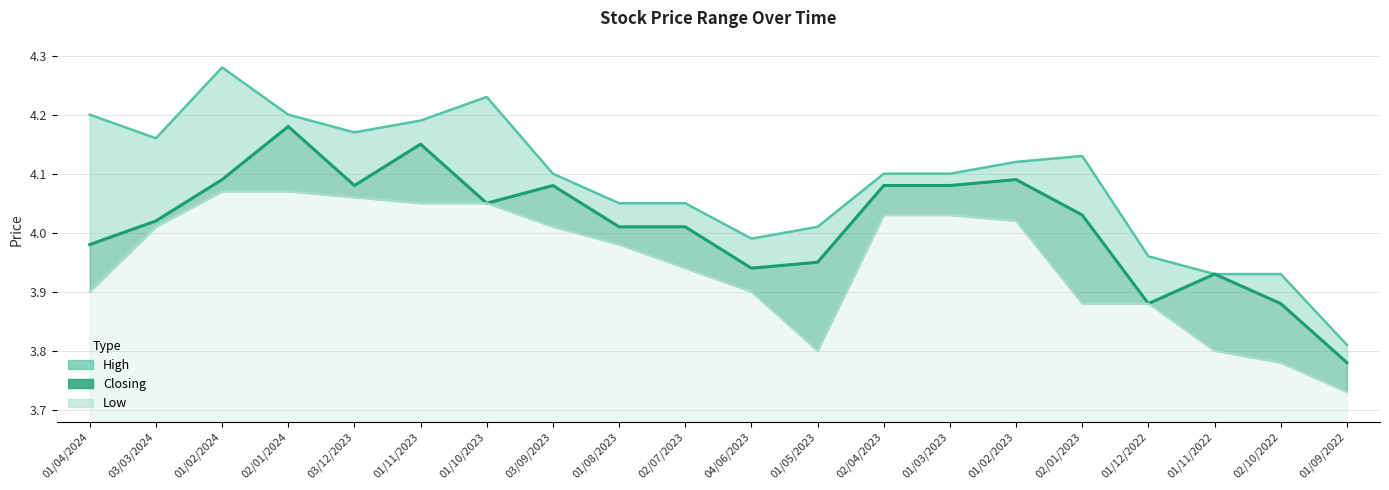

Reading left to right, transcribe all the data shown in this chart.

High: 01/04/2024=4.2	03/03/2024=4.2	01/02/2024=4.3	02/01/2024=4.2	03/12/2023=4.2	01/11/2023=4.2	01/10/2023=4.2	03/09/2023=4.1	01/08/2023=4.0	02/07/2023=4.0	04/06/2023=4.0	01/05/2023=4.0	02/04/2023=4.1	01/03/2023=4.1	01/02/2023=4.1	02/01/2023=4.1	01/12/2022=4.0	01/11/2022=3.9	02/10/2022=3.9	01/09/2022=3.8
Closing: 01/04/2024=4.0	03/03/2024=4.0	01/02/2024=4.1	02/01/2024=4.2	03/12/2023=4.1	01/11/2023=4.2	01/10/2023=4.0	03/09/2023=4.1	01/08/2023=4.0	02/07/2023=4.0	04/06/2023=3.9	01/05/2023=4.0	02/04/2023=4.1	01/03/2023=4.1	01/02/2023=4.1	02/01/2023=4.0	01/12/2022=3.9	01/11/2022=3.9	02/10/2022=3.9	01/09/2022=3.8
Low: 01/04/2024=3.9	03/03/2024=4.0	01/02/2024=4.1	02/01/2024=4.1	03/12/2023=4.1	01/11/2023=4.0	01/10/2023=4.0	03/09/2023=4.0	01/08/2023=4.0	02/07/2023=3.9	04/06/2023=3.9	01/05/2023=3.8	02/04/2023=4.0	01/03/2023=4.0	01/02/2023=4.0	02/01/2023=3.9	01/12/2022=3.9	01/11/2022=3.8	02/10/2022=3.8	01/09/2022=3.7